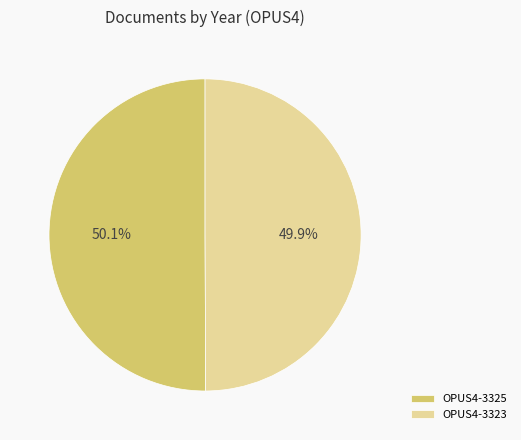

The OPUS4-3323 slice represents 50% of the pie. True or false?

True